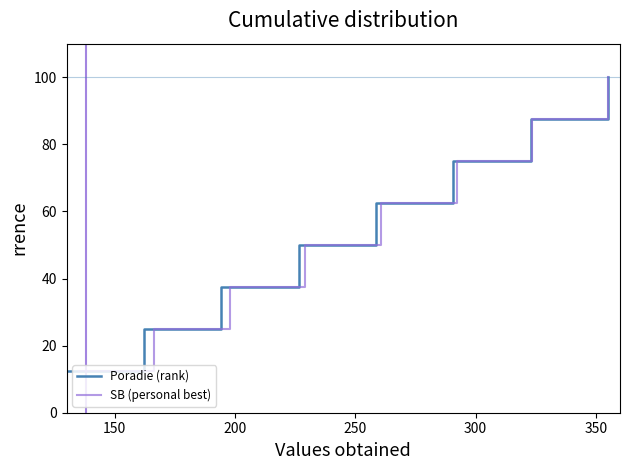

What is the lowest value of the SB (personal best) series?

12.5